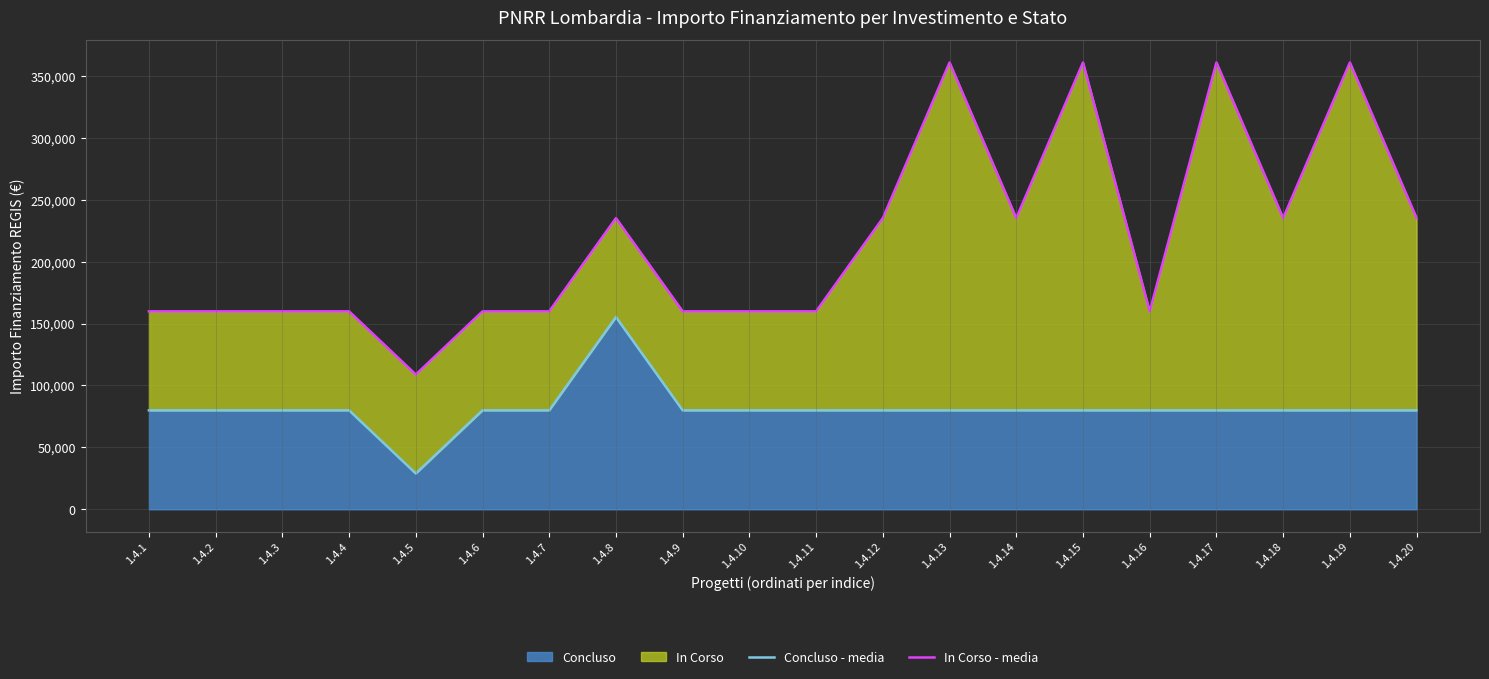

List the labels in order of Concluso - media value, largest first.

1.4.8, 1.4.1, 1.4.2, 1.4.3, 1.4.4, 1.4.6, 1.4.7, 1.4.9, 1.4.10, 1.4.11, 1.4.12, 1.4.13, 1.4.14, 1.4.15, 1.4.16, 1.4.17, 1.4.18, 1.4.19, 1.4.20, 1.4.5